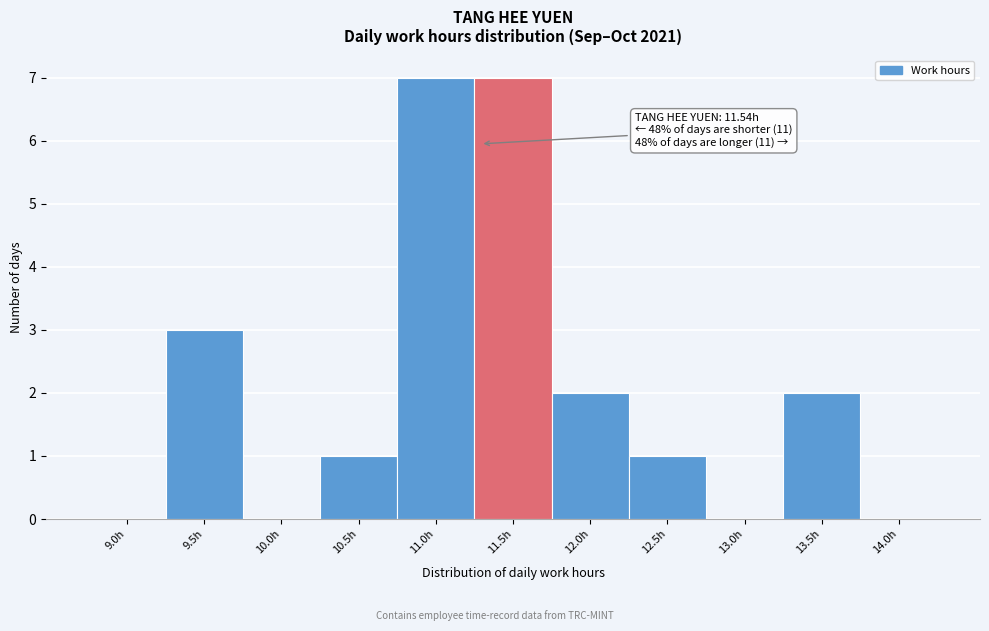

Reading left to right, extract all data points from this chart.

9.0h=0	9.5h=3	10.0h=0	10.5h=1	11.0h=7	11.5h=7	12.0h=2	12.5h=1	13.0h=0	13.5h=2	14.0h=0